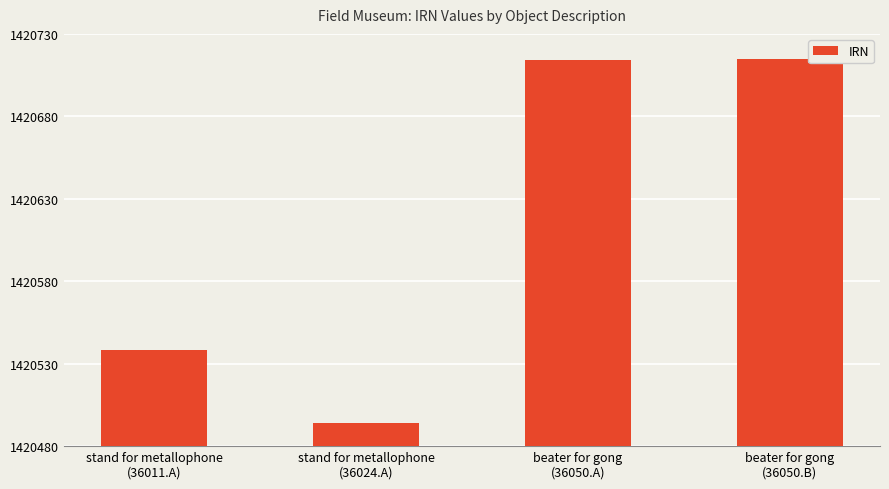

What is the value of the 4th bar from the left?

1420715